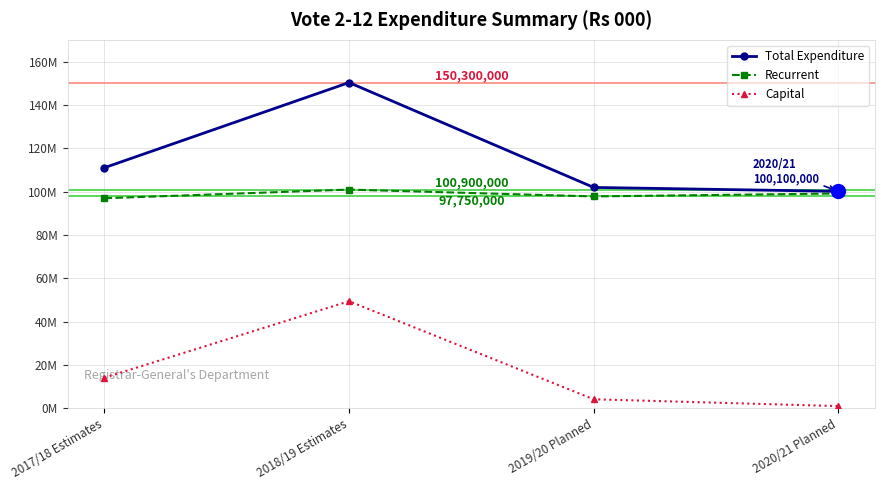

Reading right to left, extract all data points from this chart.

Total Expenditure: 2020/21 Planned=100100000	2019/20 Planned=101900000	2018/19 Estimates=150300000	2017/18 Estimates=111000000
Recurrent: 2020/21 Planned=99100000	2019/20 Planned=97750000	2018/19 Estimates=100900000	2017/18 Estimates=96900000
Capital: 2020/21 Planned=1000000	2019/20 Planned=4150000	2018/19 Estimates=49400000	2017/18 Estimates=14100000